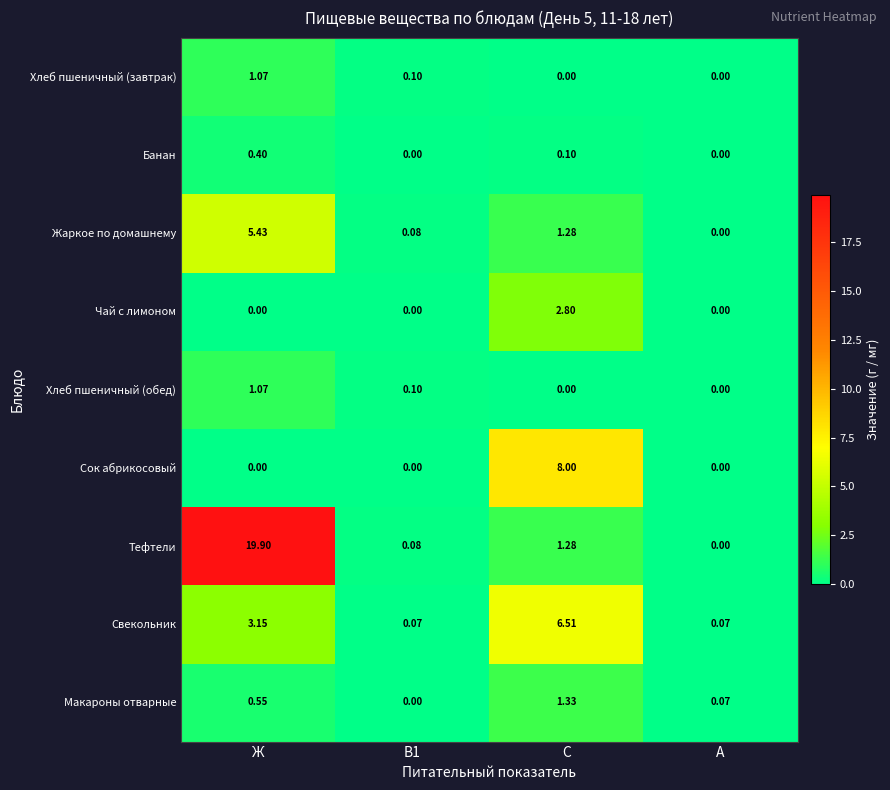

At which category does the chart reach its peak across all series?

Ж